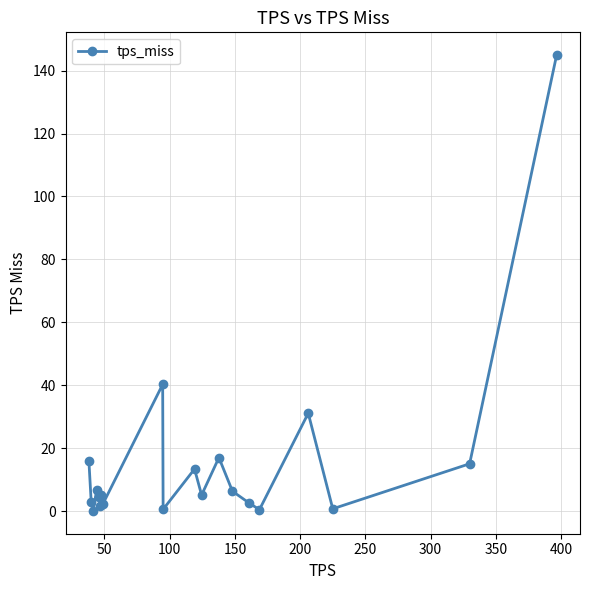

True or false: there are more than 0 points higher than both neighbors.

True